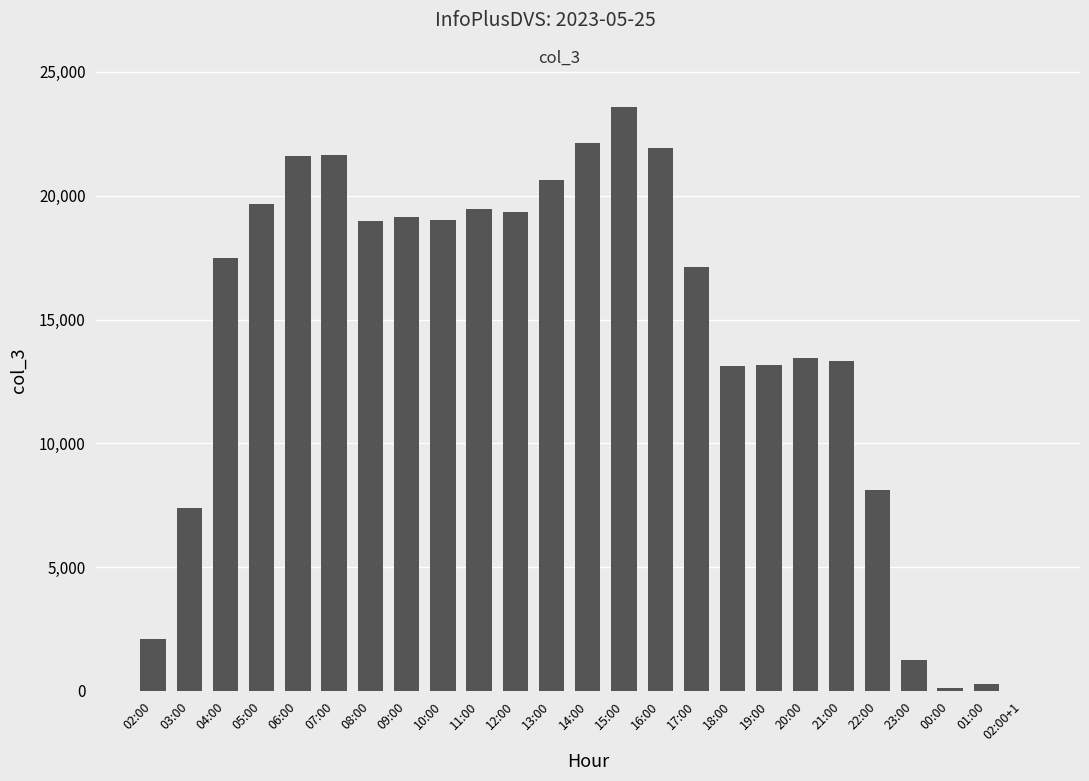

What is the maximum value shown in the chart?

23568